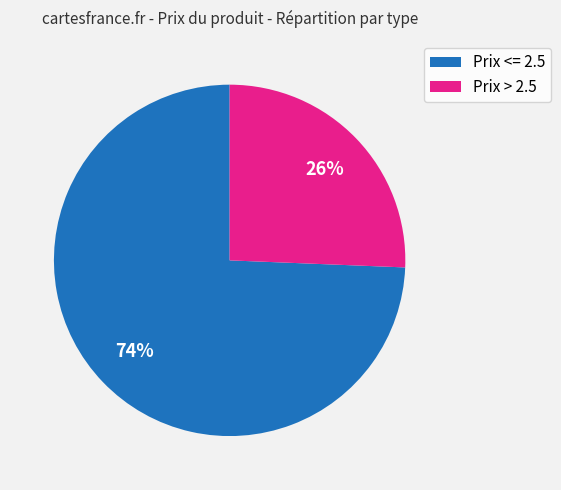

What percentage is the Prix <= 2.5 slice, to the nearest percent?

74%